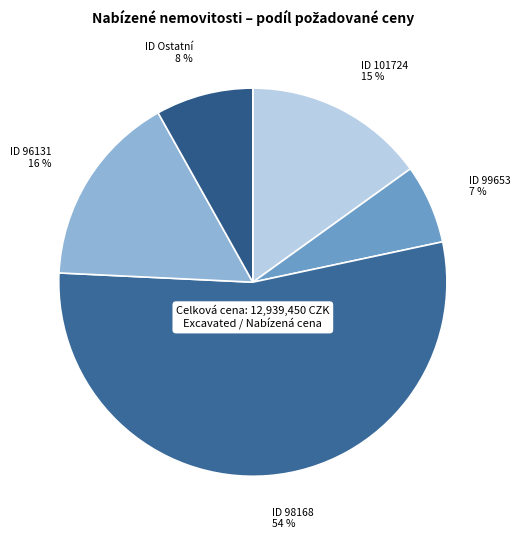

To the nearest percent, what is the average slice percentage?

20%